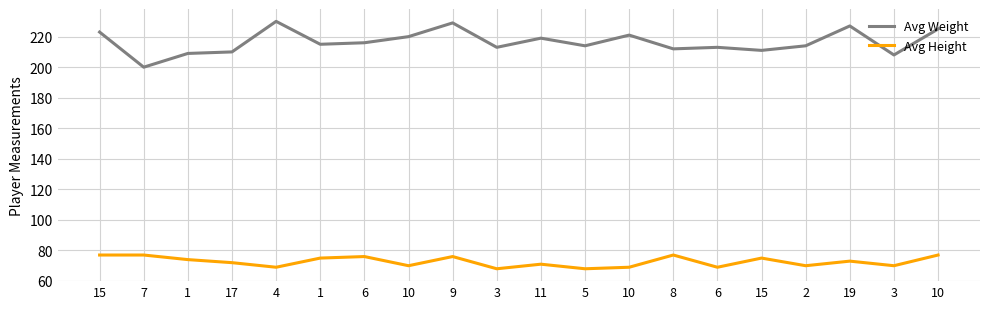

What is the total value across all series at 11?

290